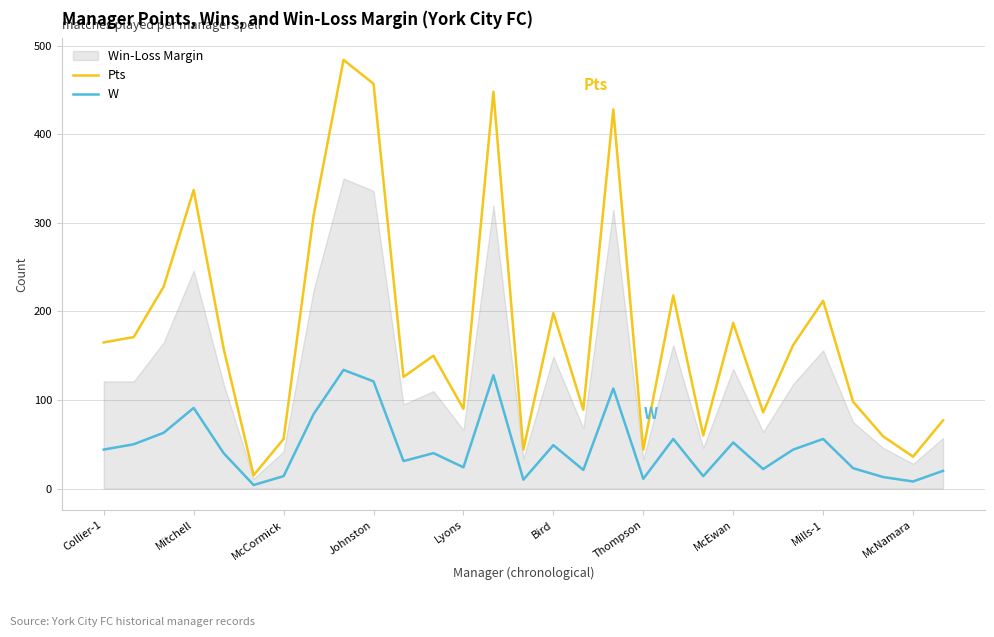

Does the chart have visible grid lines?

Yes